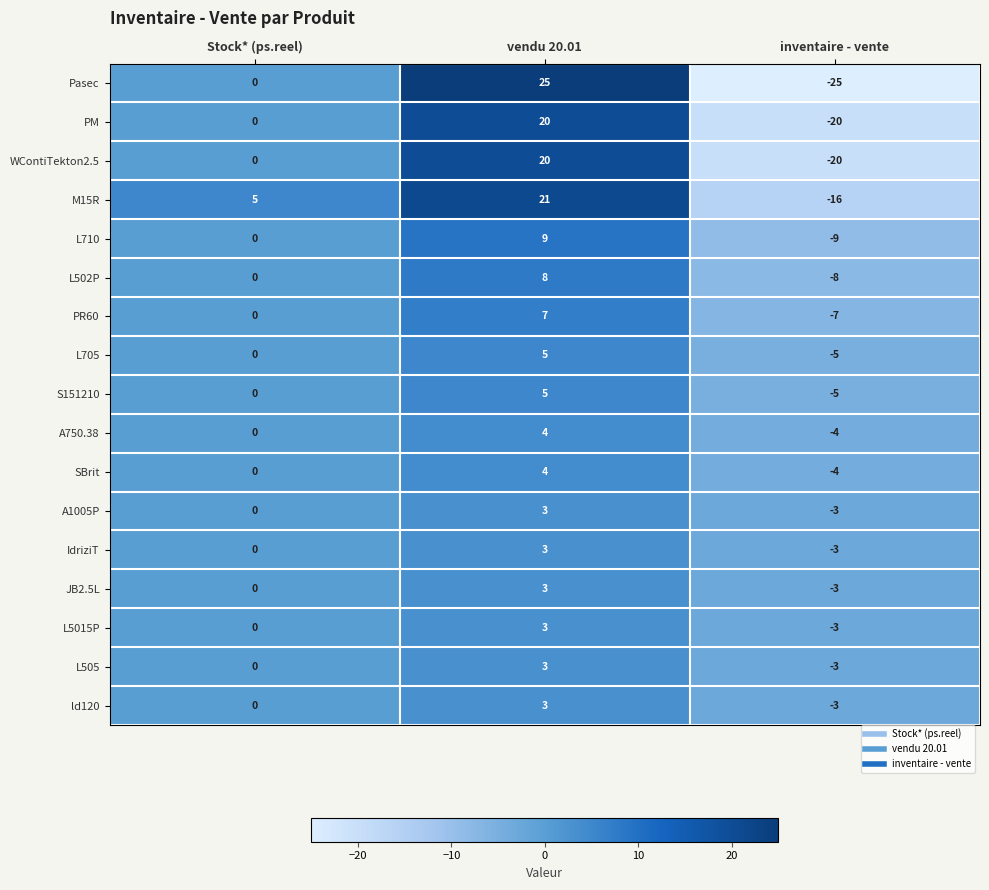

What is the total value across all series at inventaire - vente?

-141